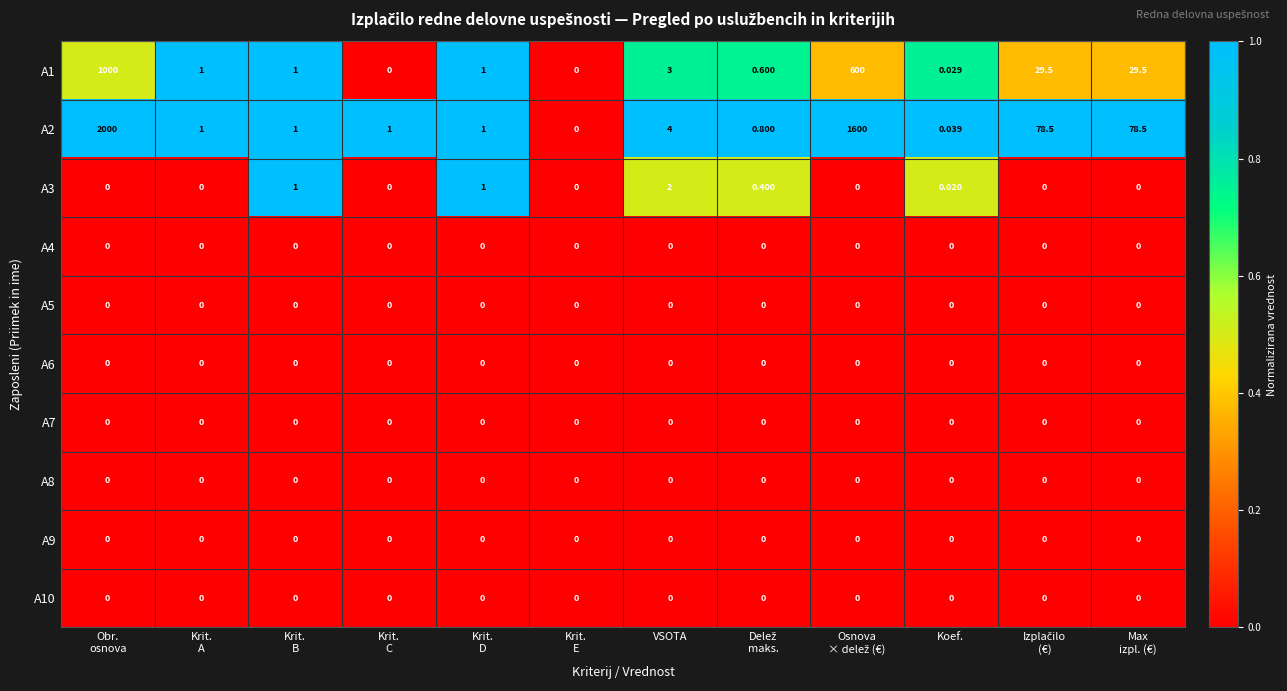

Between Krit.
A and Krit.
B, which series saw the biggest shift?

A3